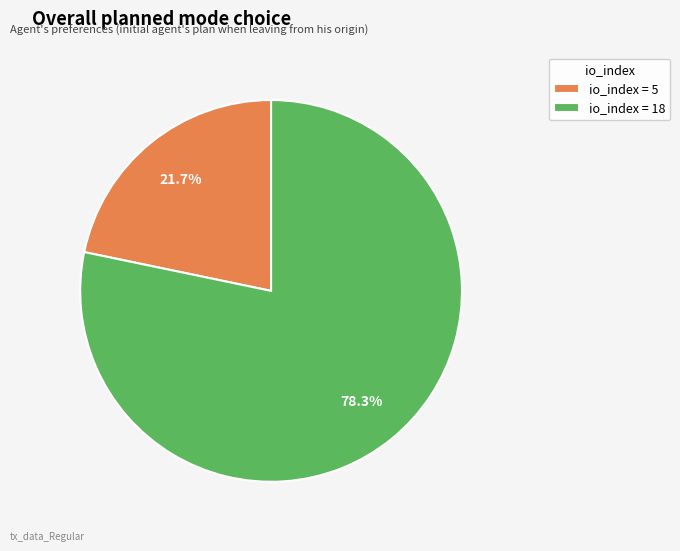

Combined, do io_index = 18 and io_index = 5 account for over 50%?

Yes